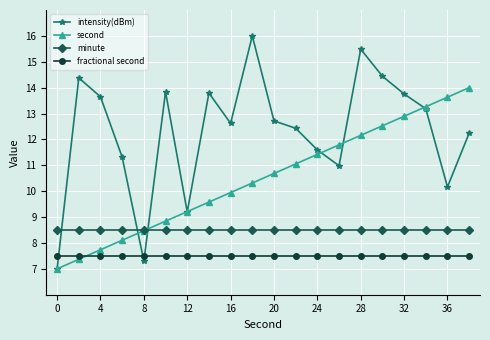

List the series in order of their overall mean, lowest first.

fractional second, minute, second, intensity(dBm)